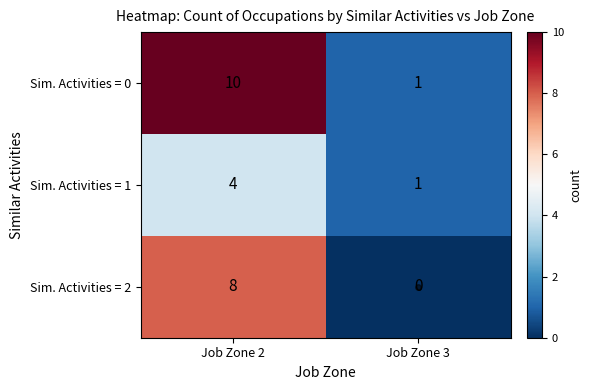

List the series in order of their peak value, highest first.

Sim. Activities = 0, Sim. Activities = 2, Sim. Activities = 1